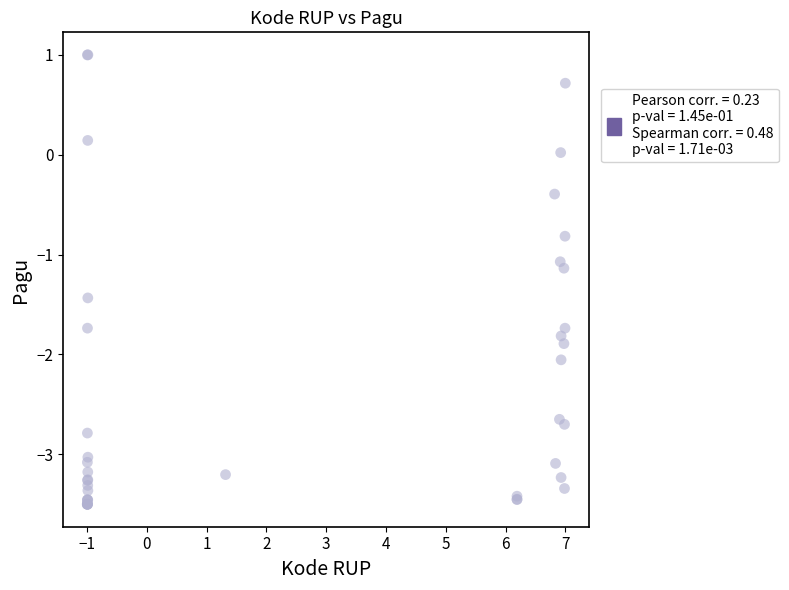

What Y value in the scatter plot is closest to -1?

-1.1